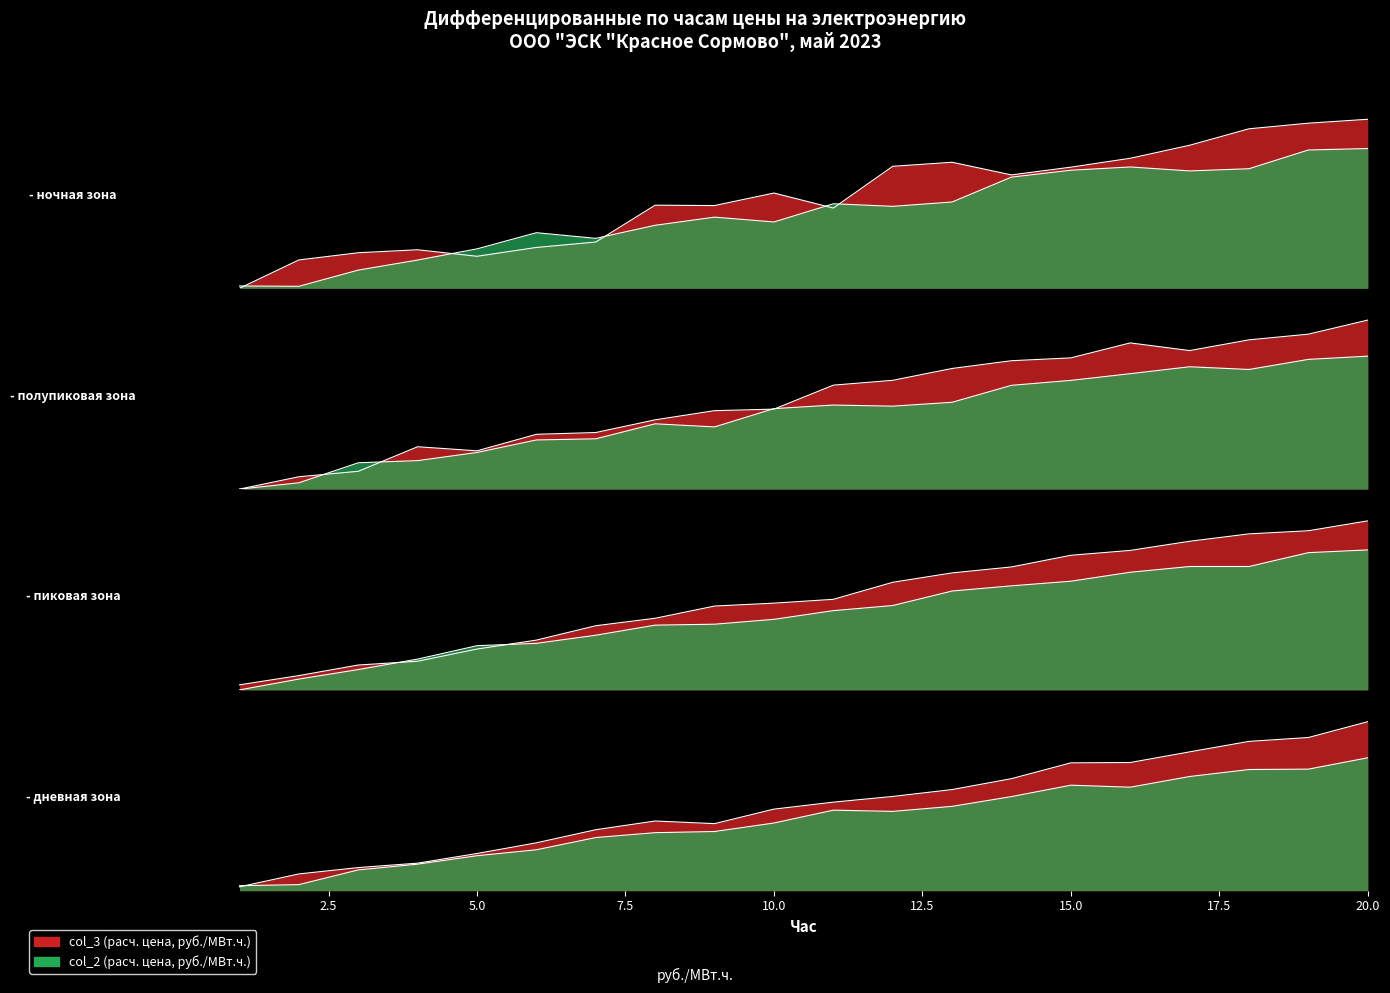

What is the difference between the highest and lowest values at 11?

0.1